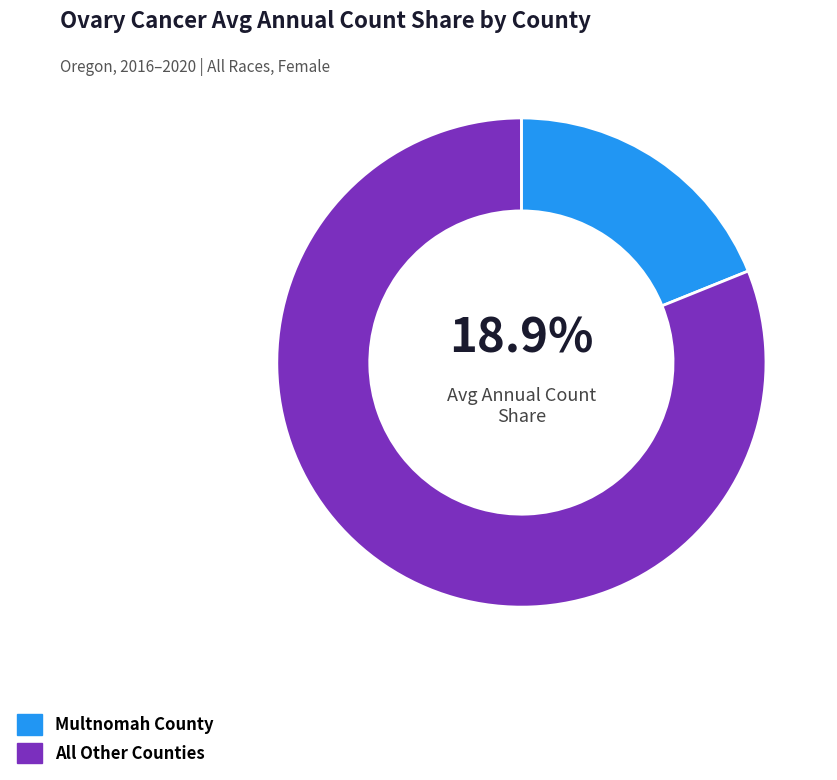

Which slice is the largest?

All Other Counties